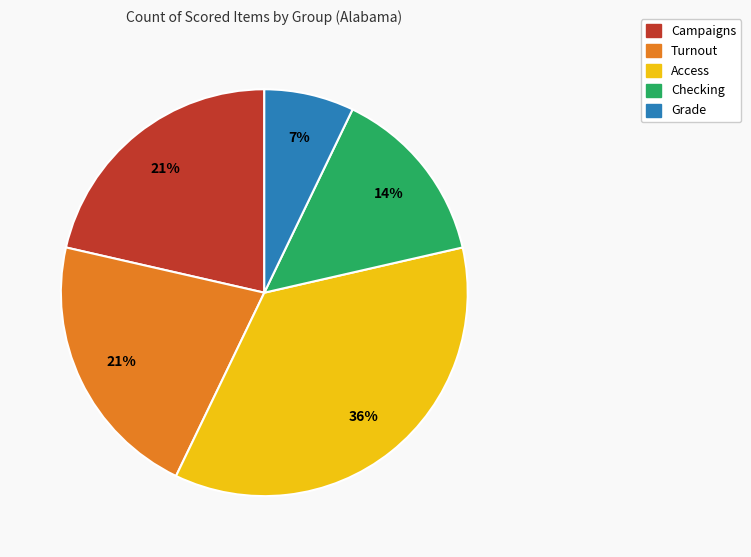

Which slice is the smallest?

Grade